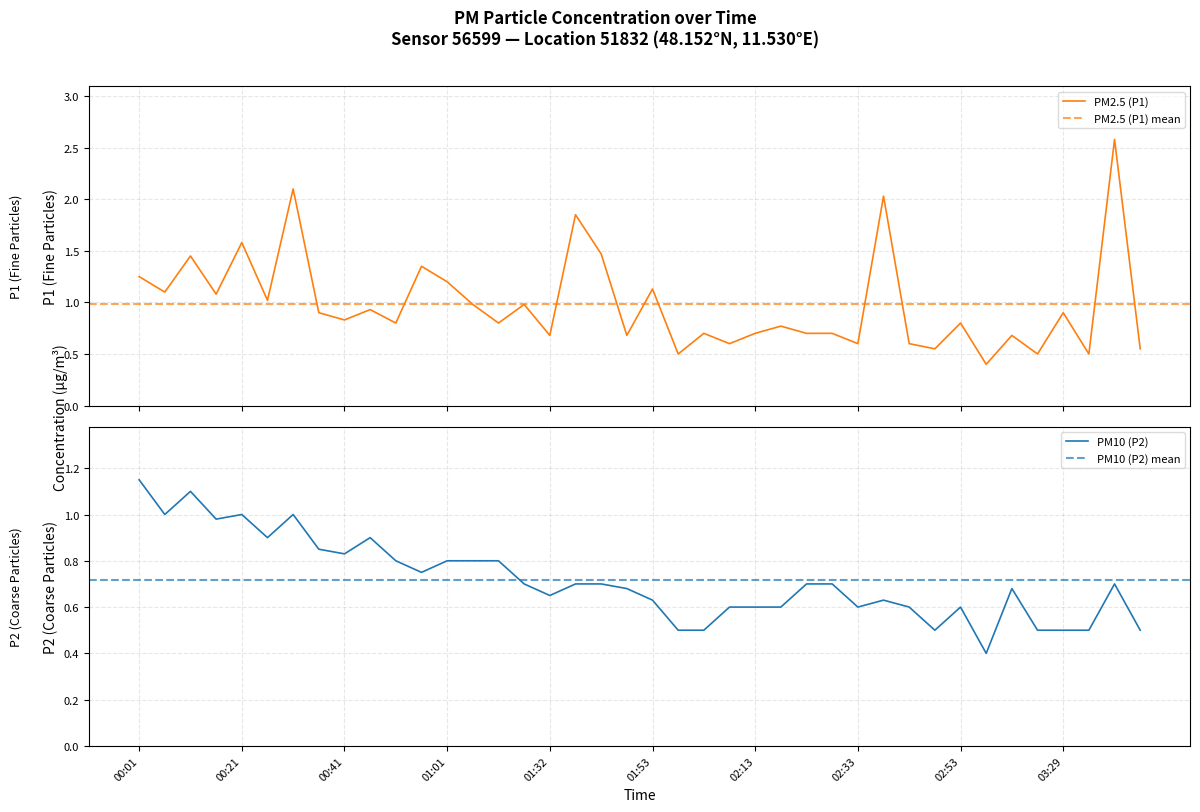

The P2 series shows 0.5 at 03:44. True or false?

True